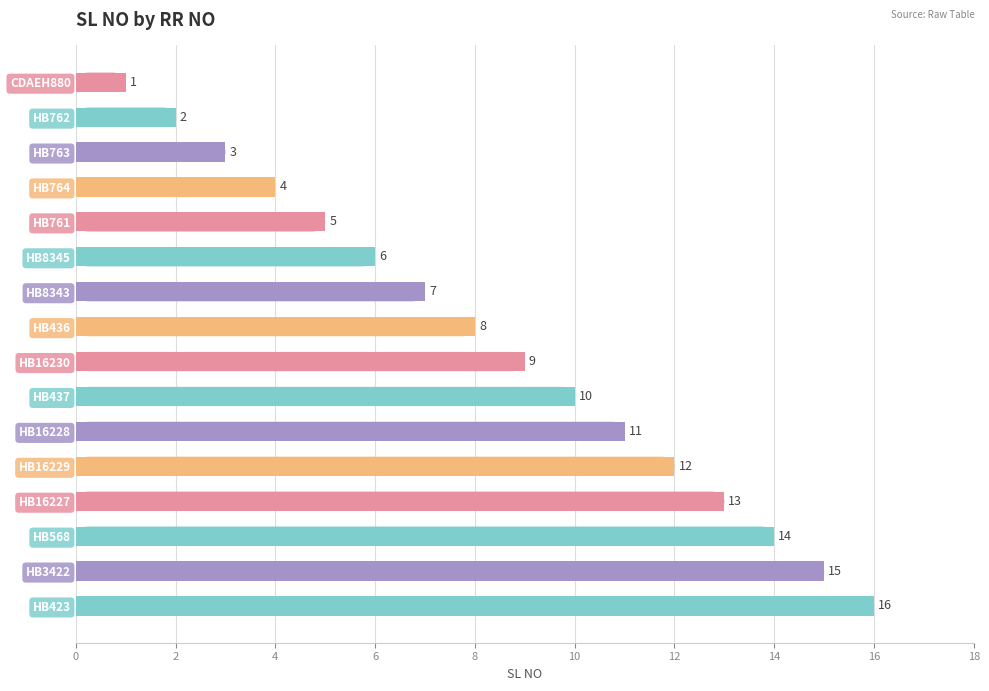

What is the value of the 16th bar from the top?

16